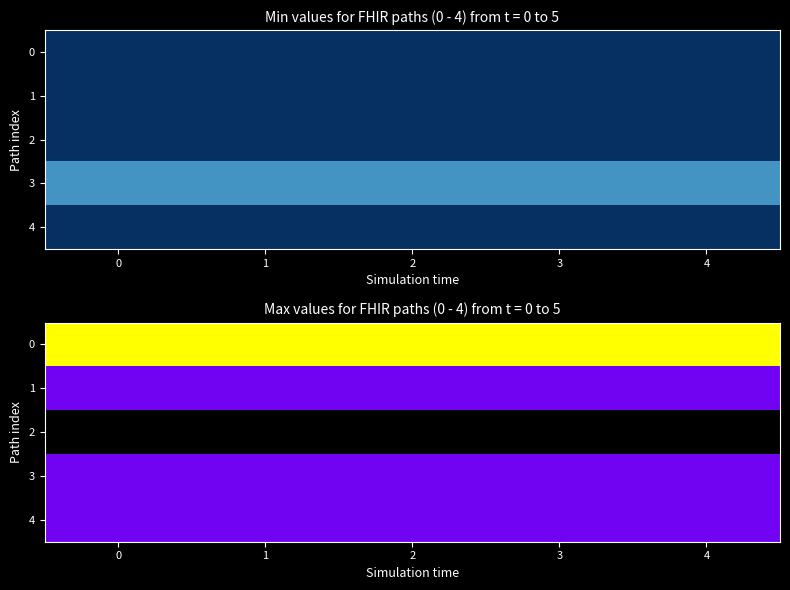

At 4, list the series in order from largest to smallest.

0, 1, 3, 4, 2